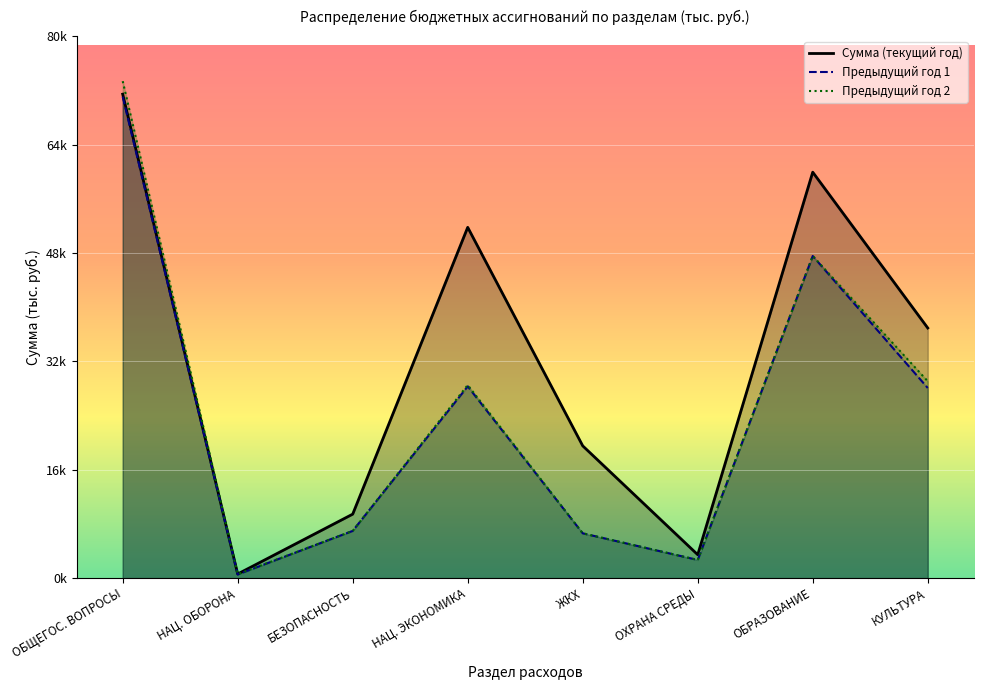

The chart shows a value of 614.2 at НАЦ. ОБОРОНА. True or false?

True